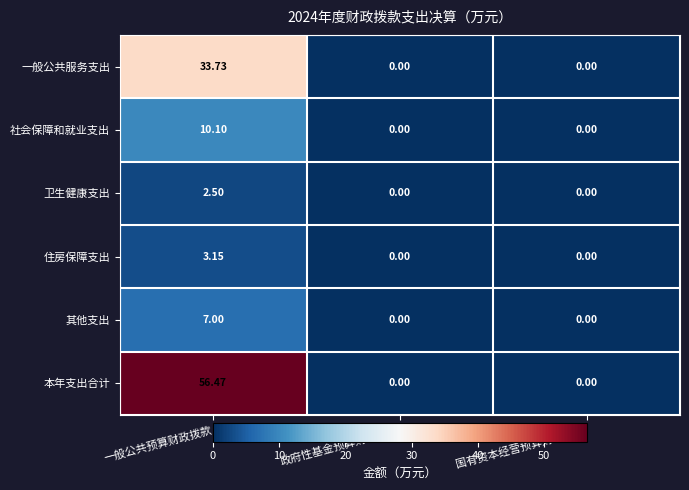

At which label does 本年支出合计 reach its peak?

一般公共预算财政拨款